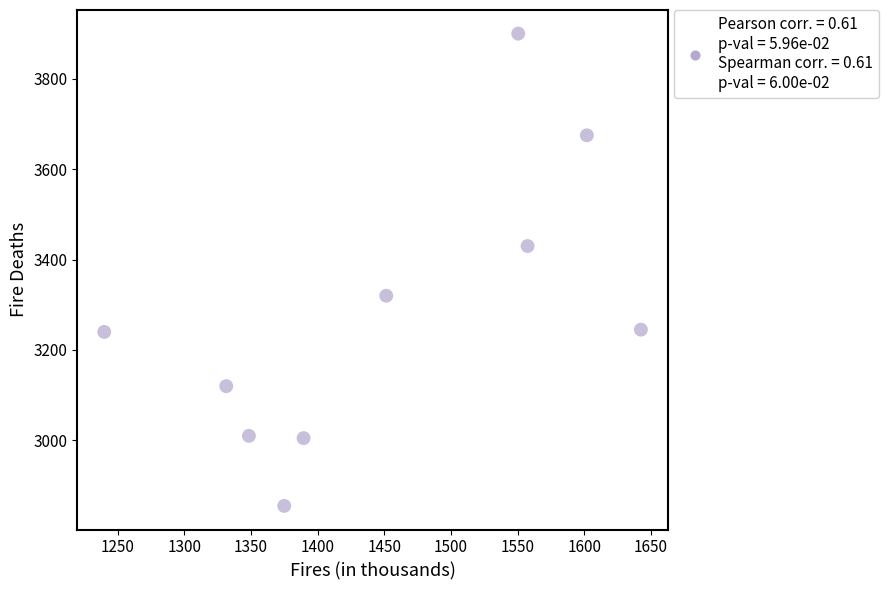

What is the average Y value?

3280